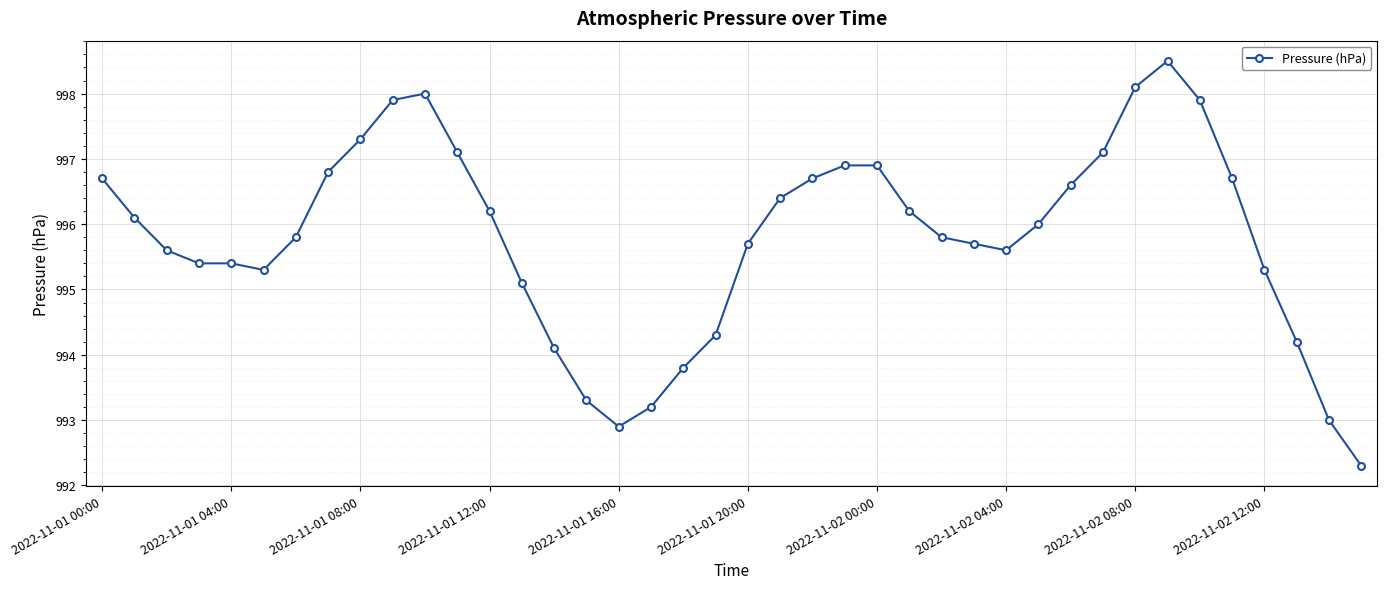

What is the smallest value displayed?

992.3